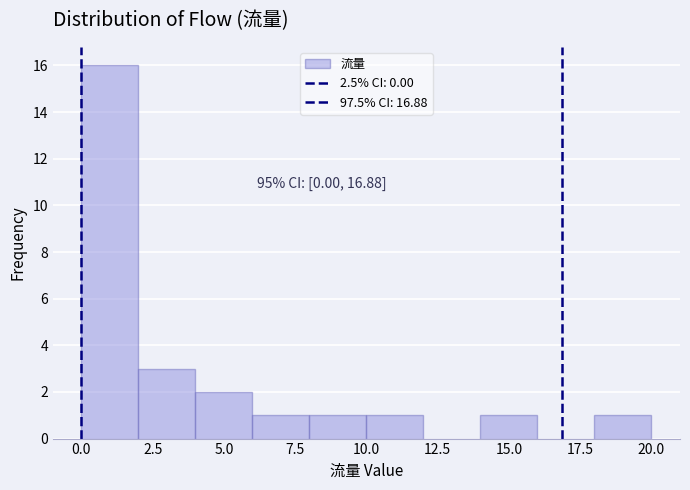

Which range on the x-axis has the tallest bar?

0 to 2